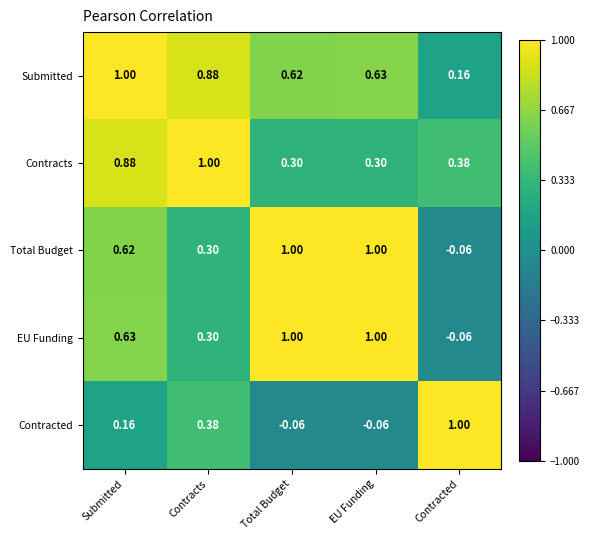

What is the total value across all series at EU Funding?

2.9